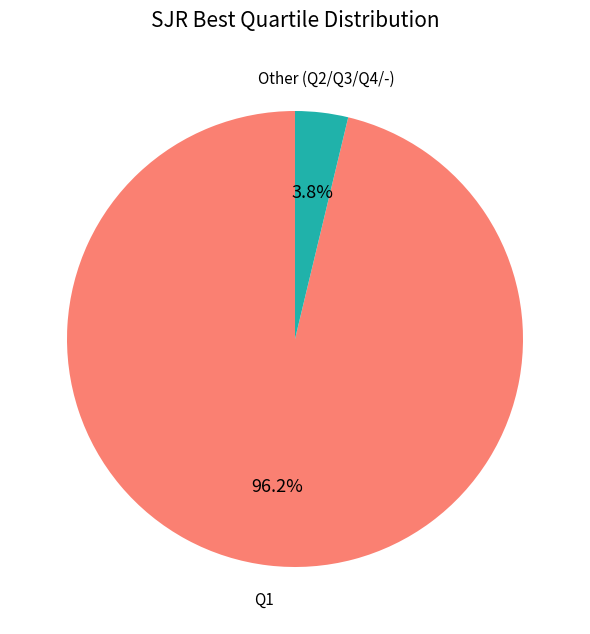

What is the smallest slice in the pie chart?

Other